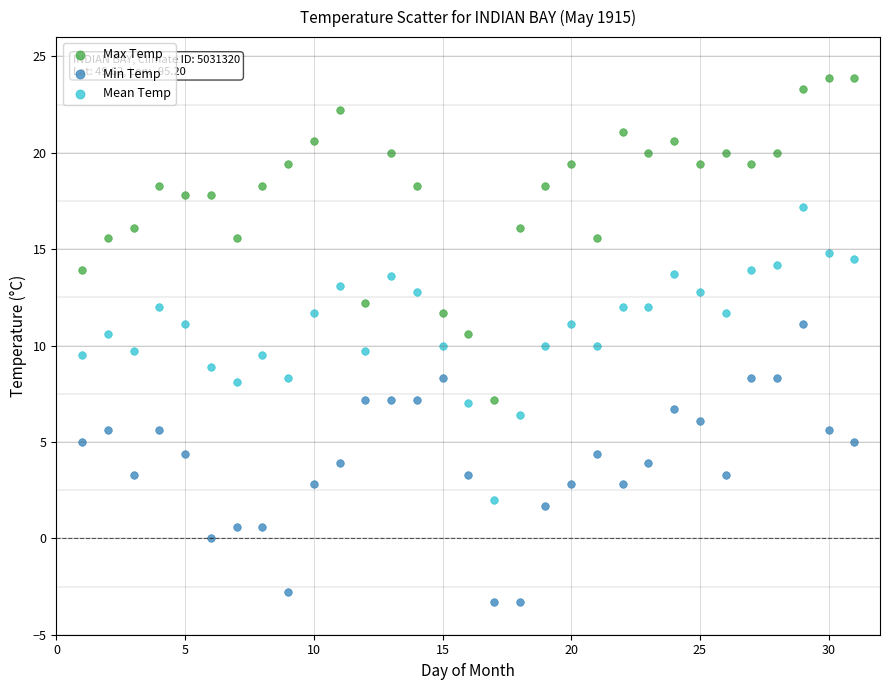

What is the X range (max minus min) for the scatter plot?

30.0